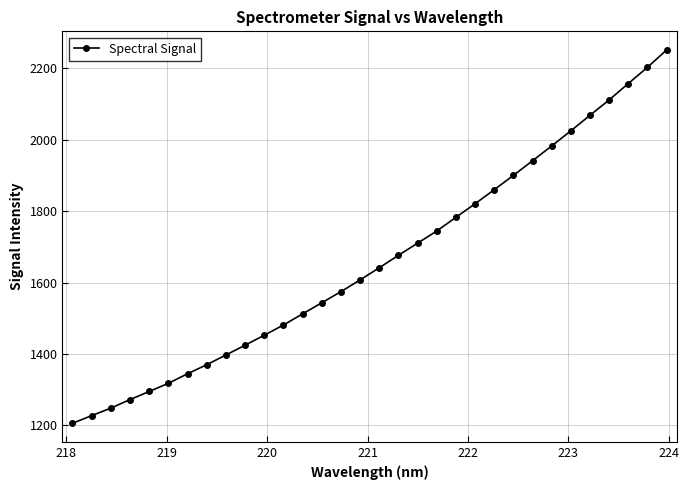

True or false: there are more than 2 points higher than both neighbors.

False